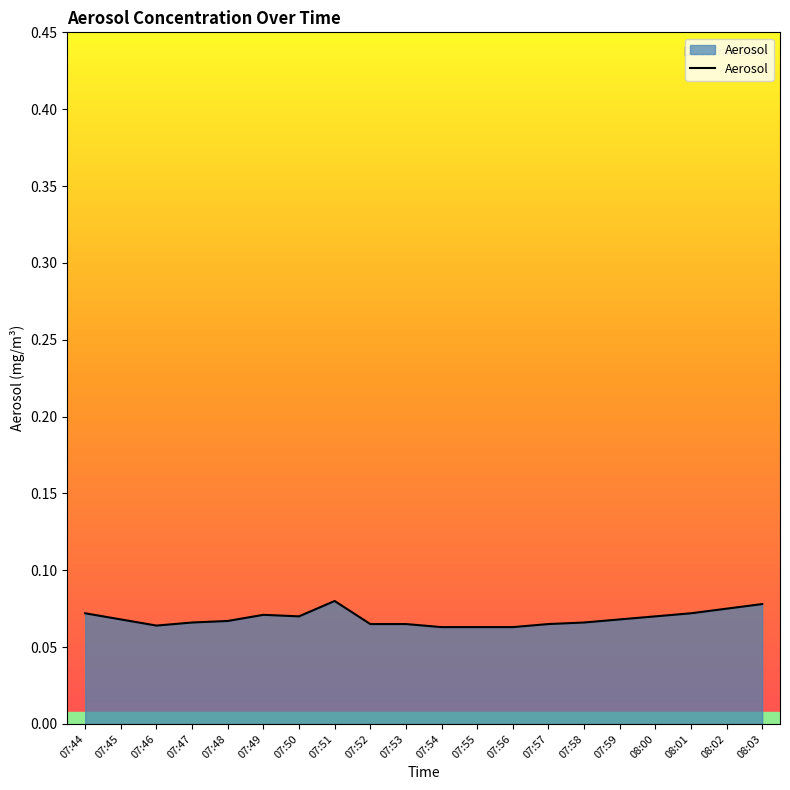

Does the chart display data point markers on the line(s)?

No